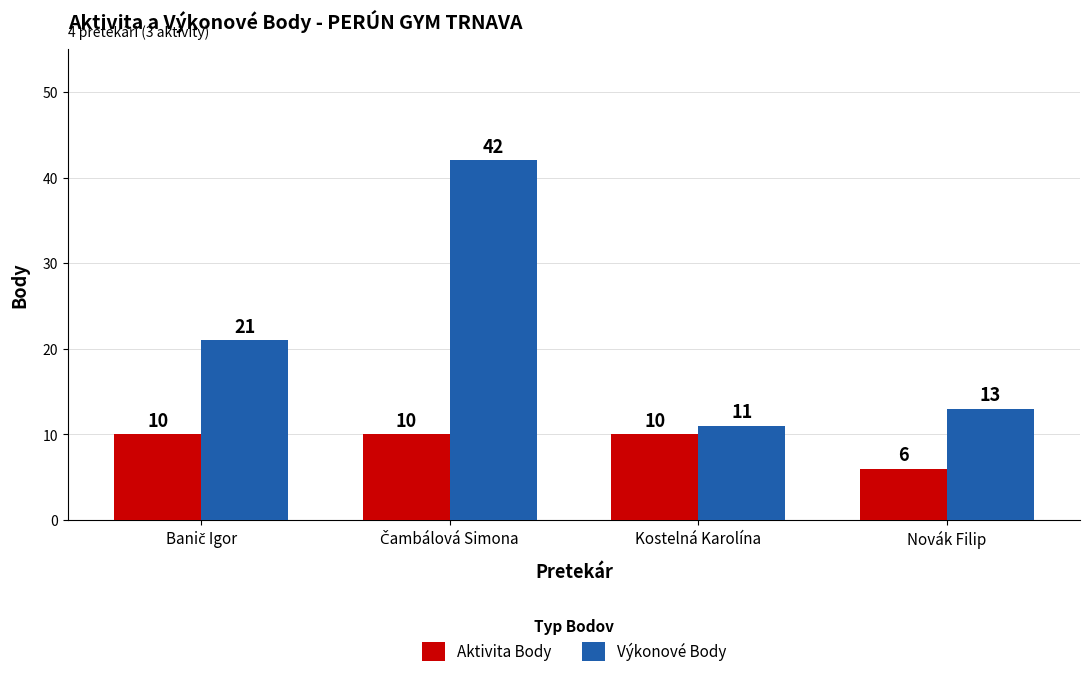

What are all the series names shown in the legend?

Aktivita Body, Výkonové Body